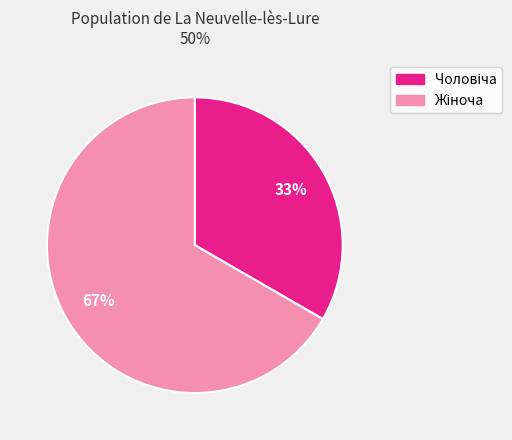

Is there any slice that represents more than half of the pie?

Yes